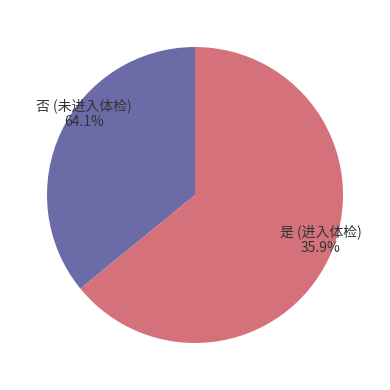

Rank the series by their average value, from lowest to highest.

是, 否